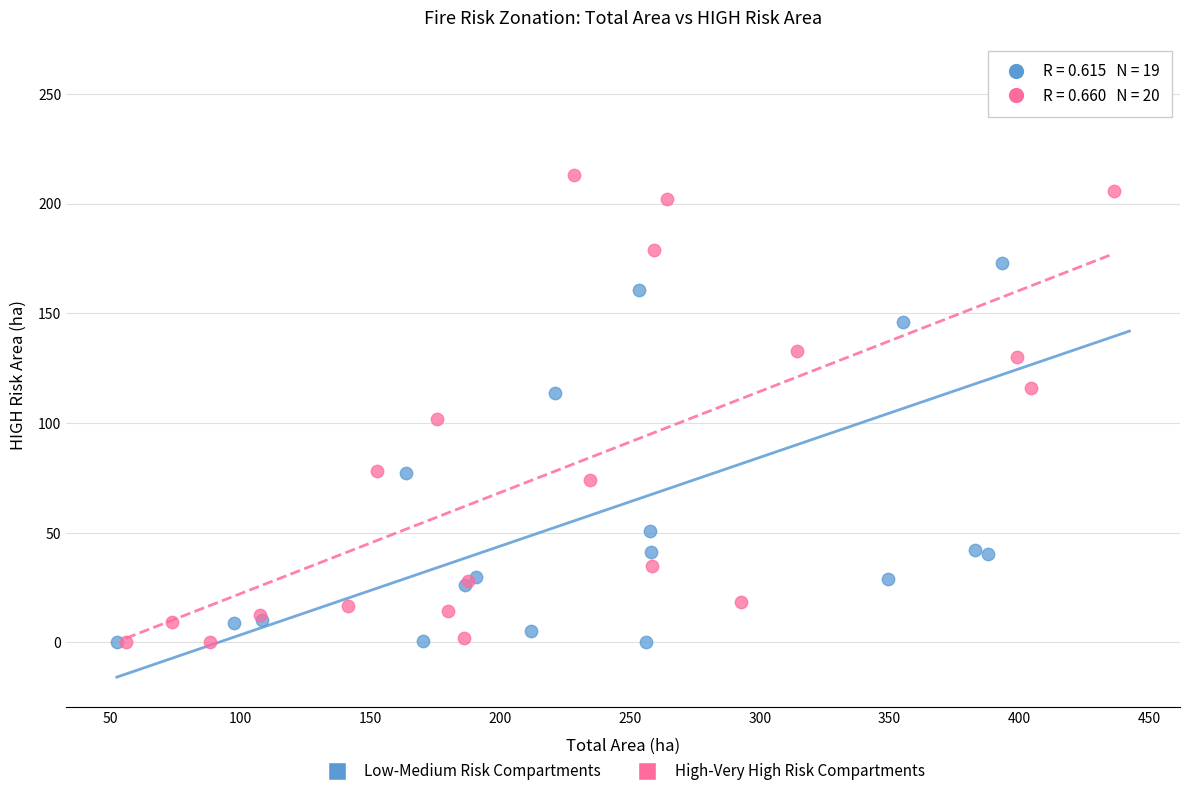

Which series has the largest Y range (max minus min)?

Low-Medium Risk Compartments